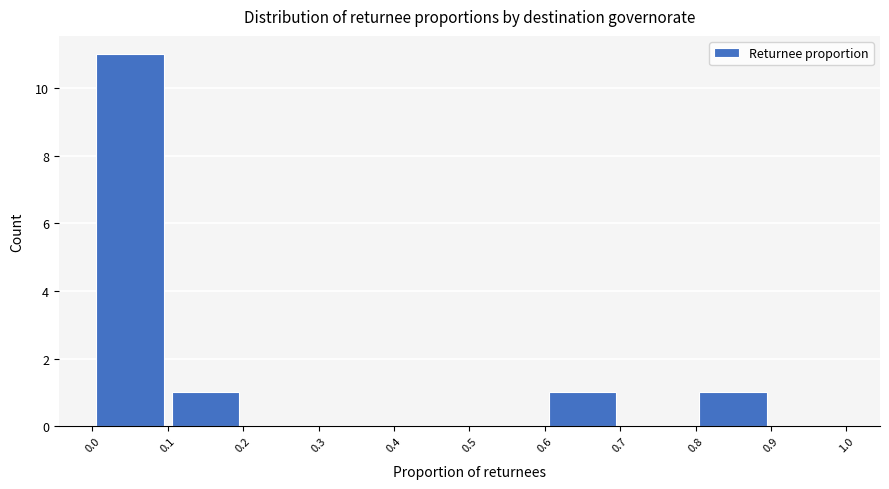

How tall is the bar that spans 0.6 to 0.7 on the x-axis? The values are not printed on the chart, so give them approximately, as read against the axis.

1